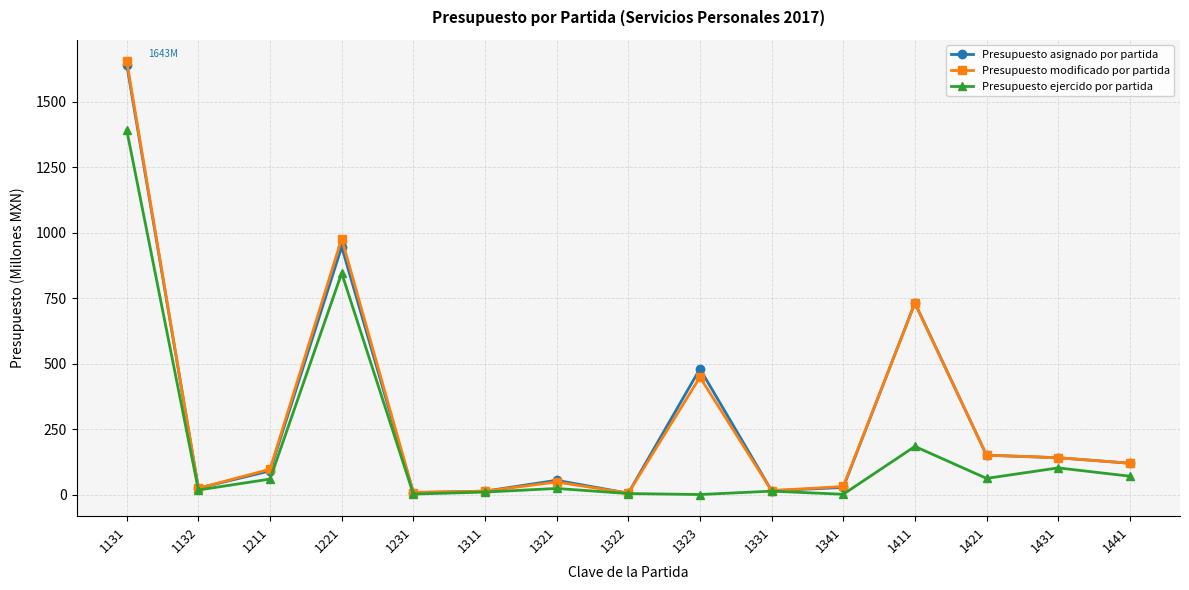

What are all the series names shown in the legend?

Presupuesto asignado por partida, Presupuesto modificado por partida, Presupuesto ejercido por partida